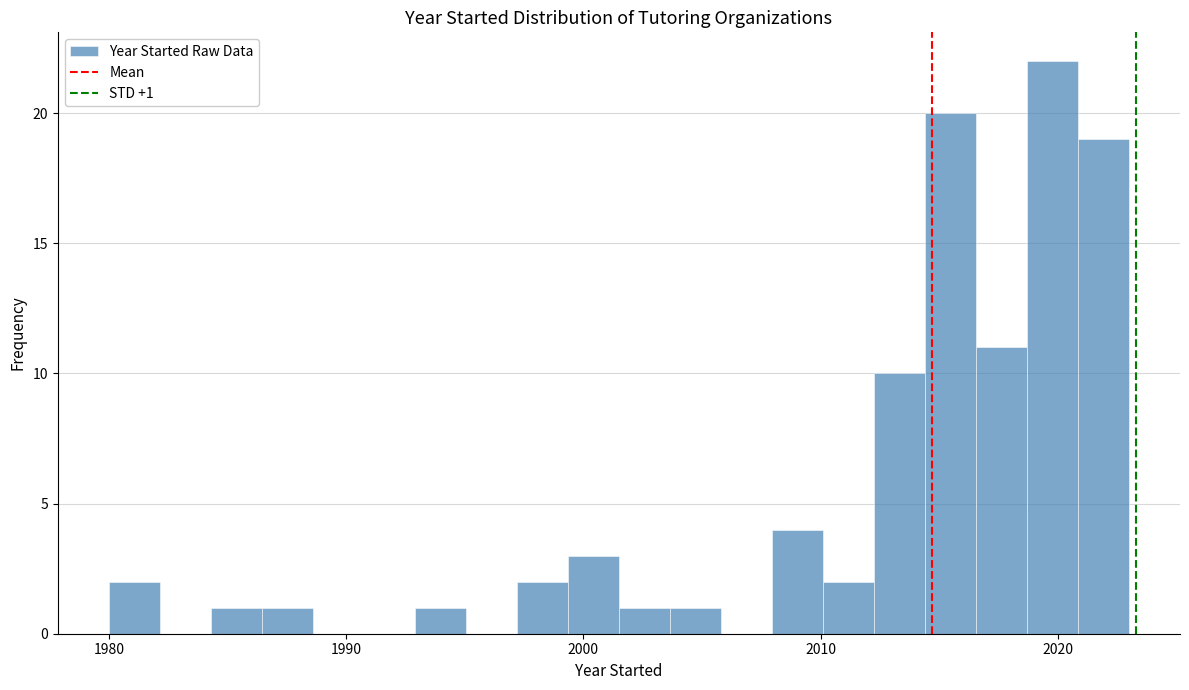

Read against the x-axis, roughly where is the centre of the tallest bar?

2020